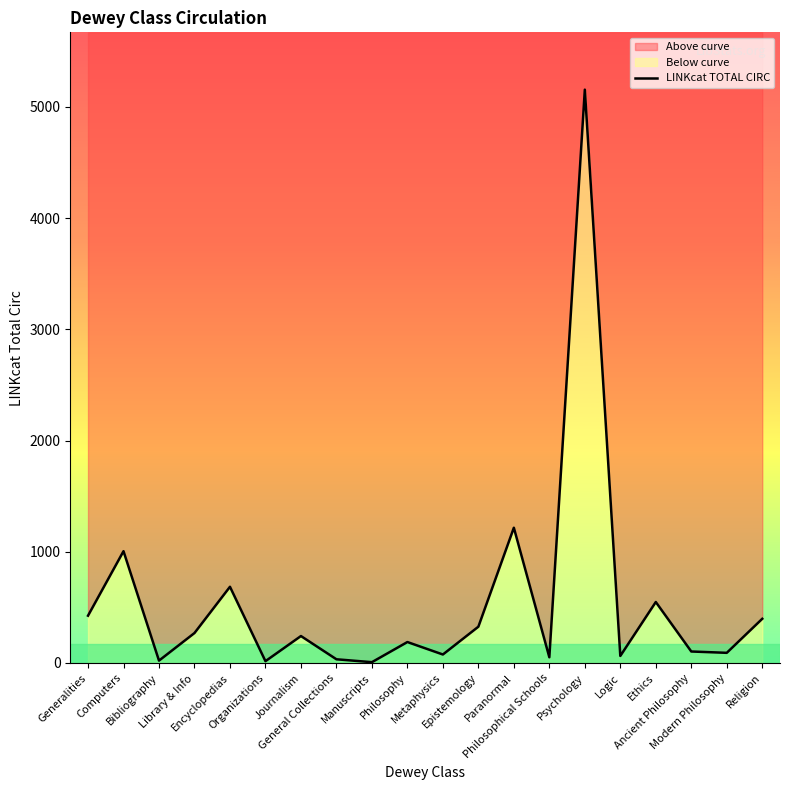

Reading left to right, what are all the values shown in this chart?

425	1005	21	269	685	16	242	33	7	188	76	326	1216	51	5155	63	548	103	91	397